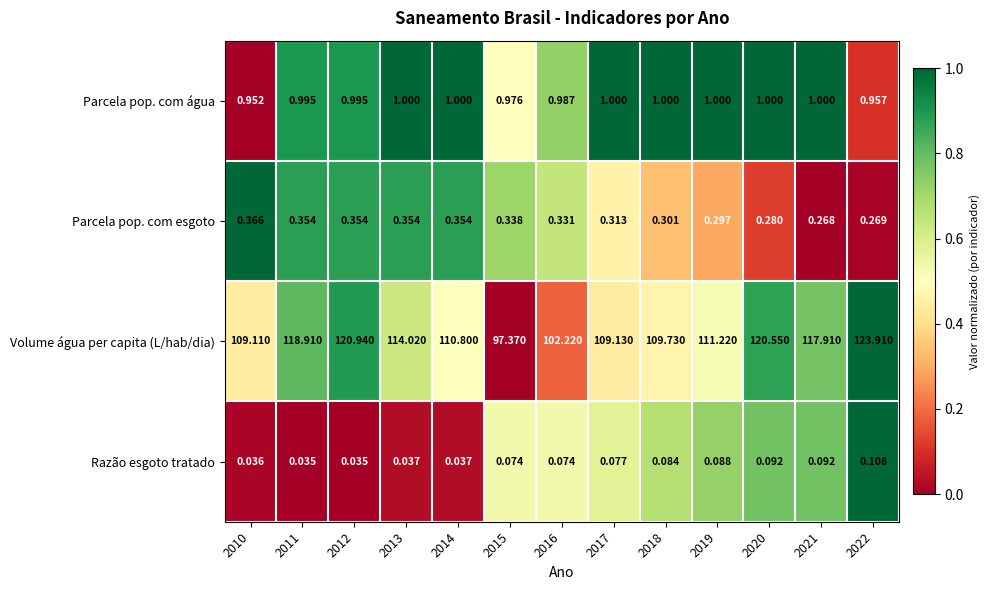

Rank the series by their maximum value, from highest to lowest.

Volume água per capita (L/hab/dia), Parcela pop. com água, Parcela pop. com esgoto, Razão esgoto tratado